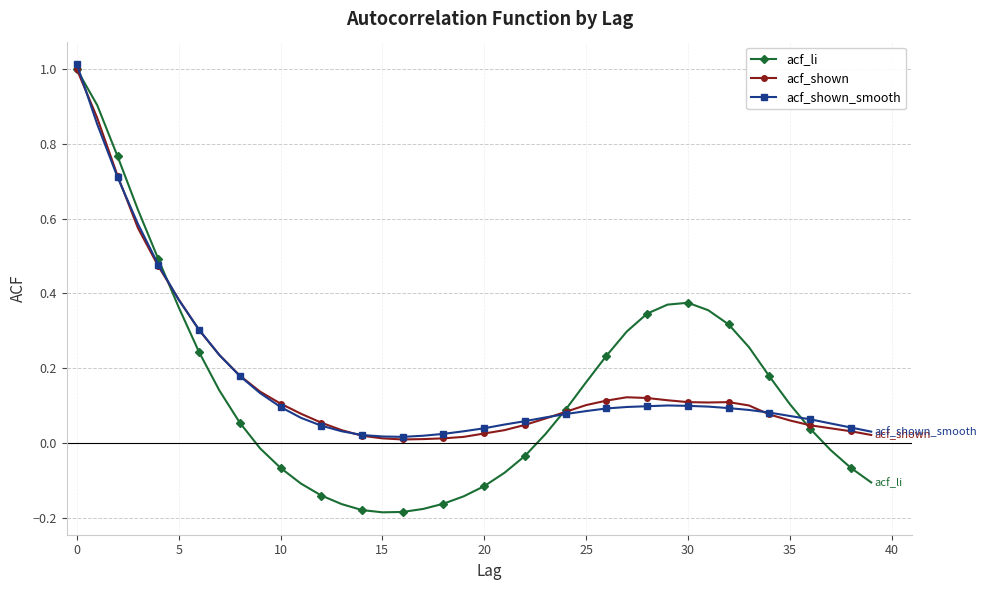

Which series has the largest range (max minus min)?

acf_li